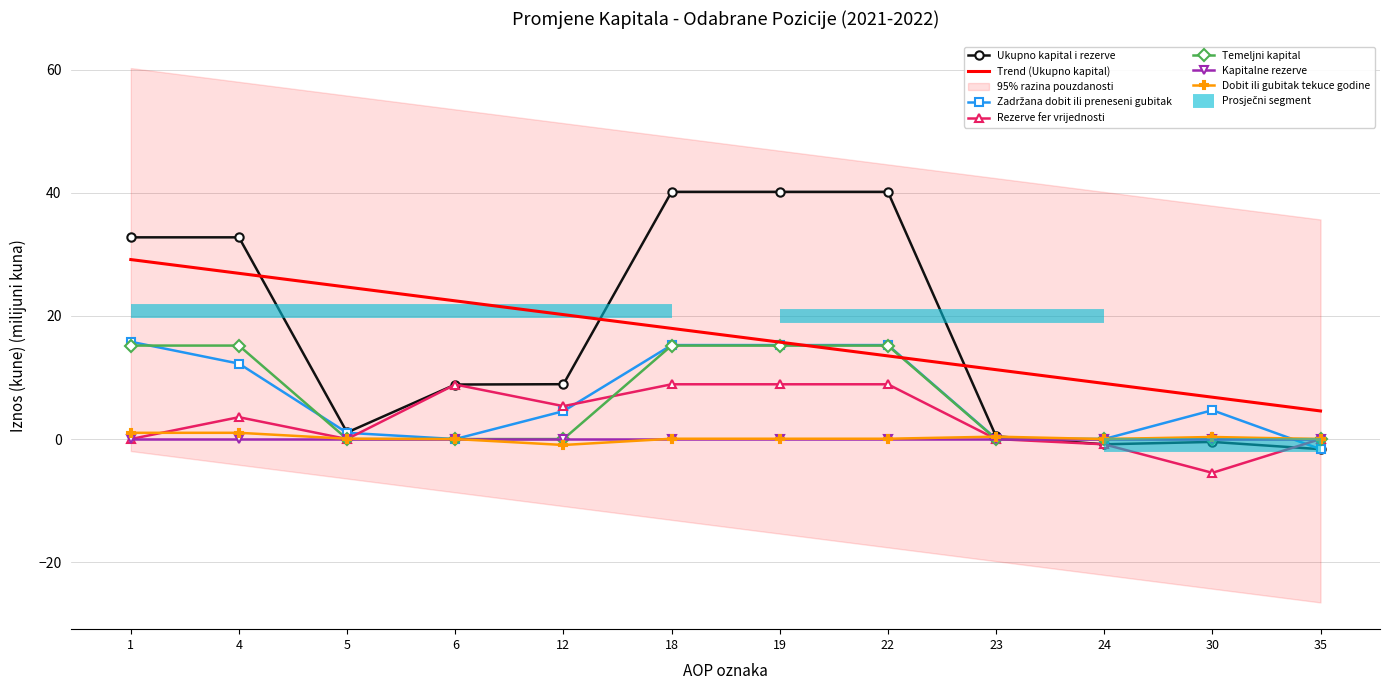

Where does the Dobit ili gubitak tekuce godine series first go above 0?

1